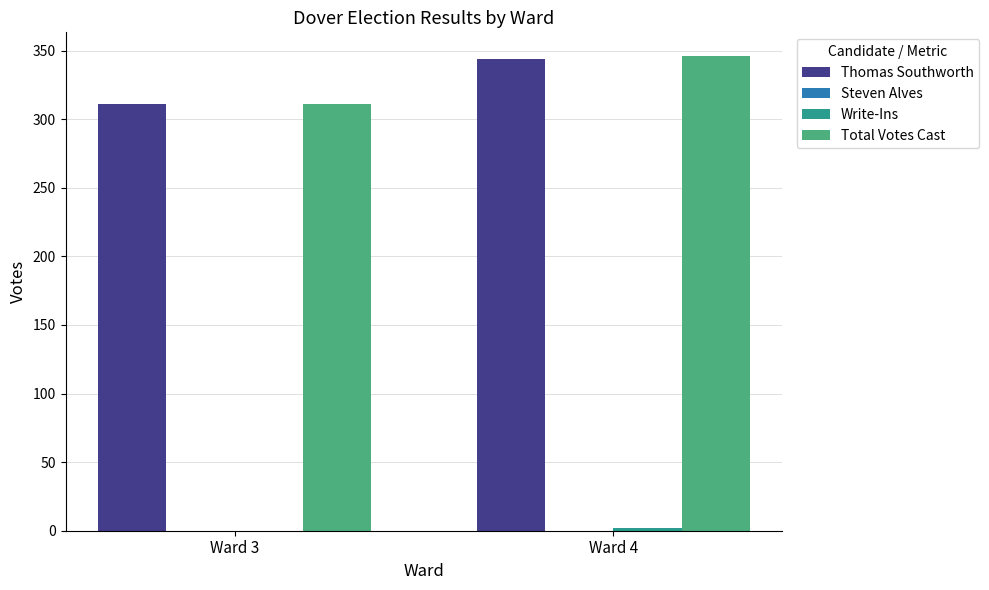

Which series changed the most between Ward 3 and Ward 4?

Total Votes Cast